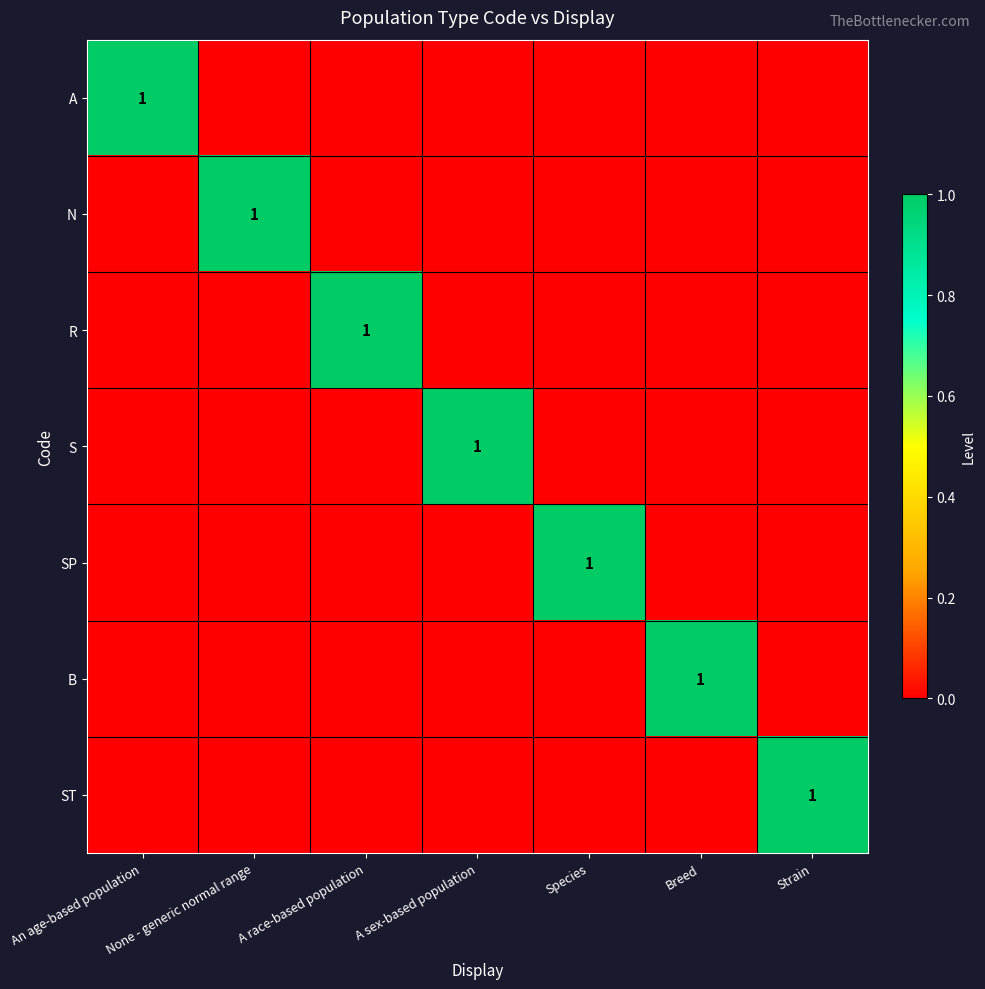

Between A sex-based population and None - generic normal range, which is larger?

A sex-based population